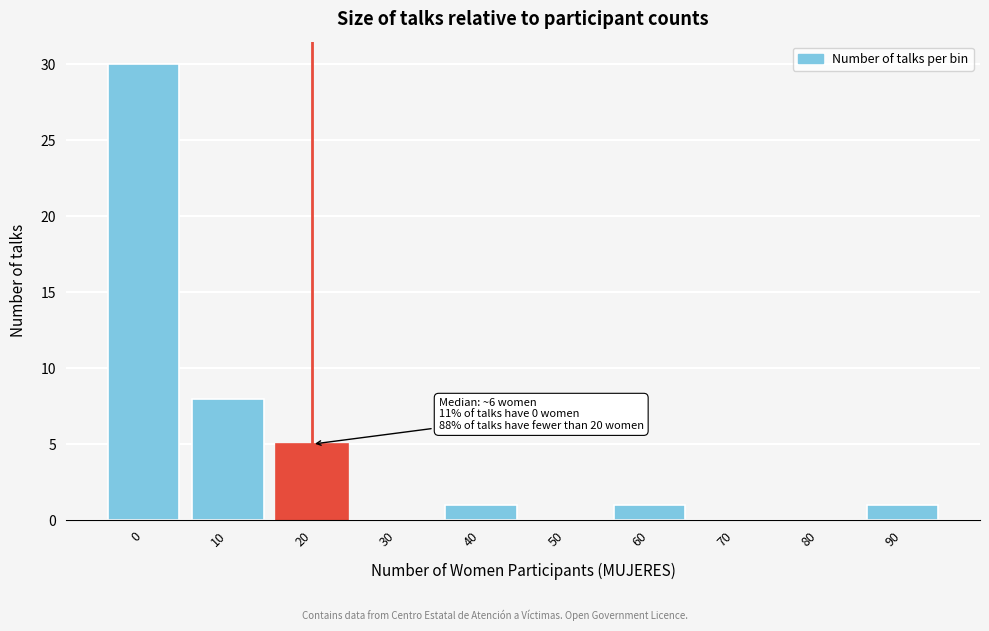

Reading left to right, list all the values displayed in this chart.

0=30	10=8	20=5	30=0	40=1	50=0	60=1	70=0	80=0	90=1